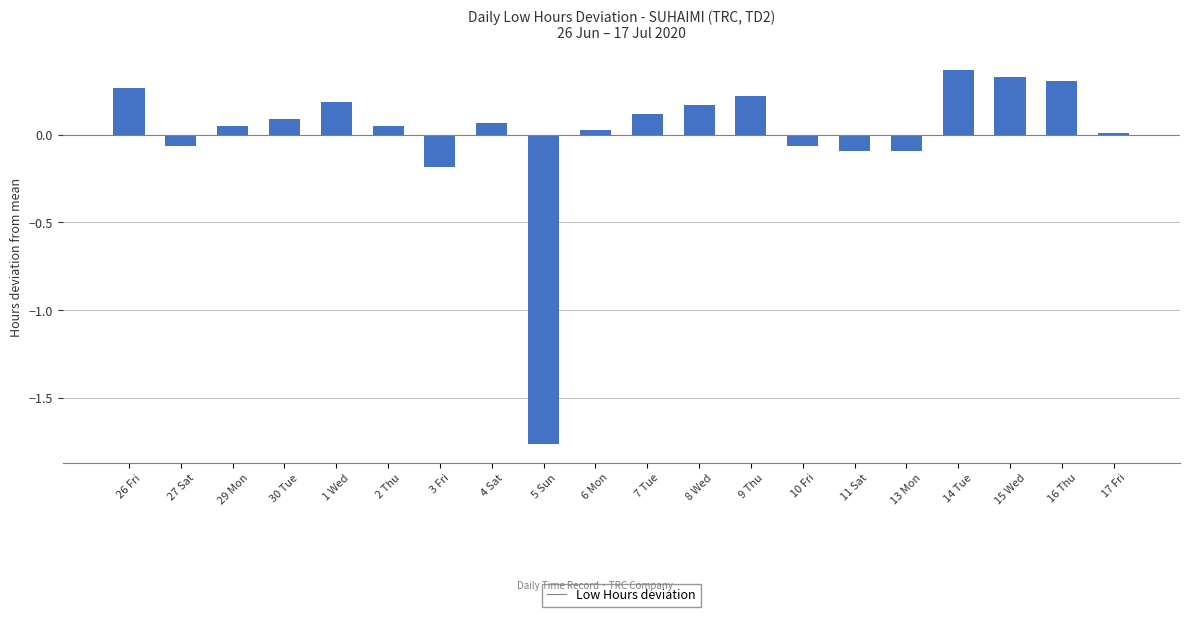

What is the label of the 2nd bar from the left?

27 Sat